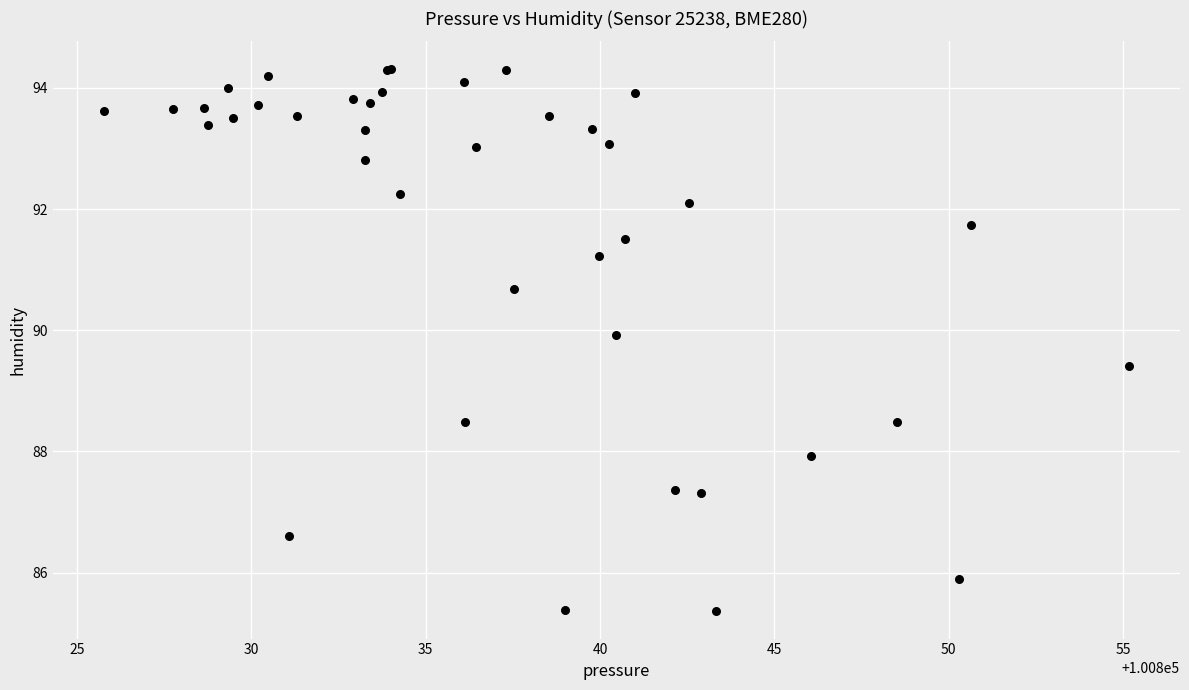

What Y value in the scatter plot is closest to 89?

89.4